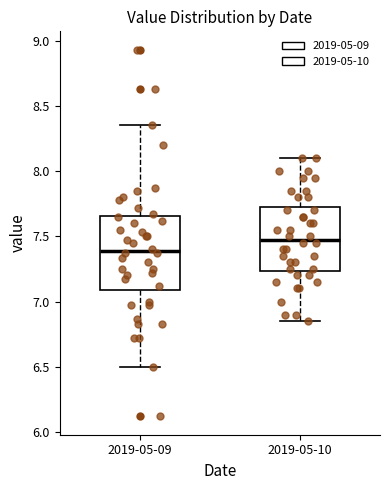

Which box's median line is the lowest?

2019-05-09